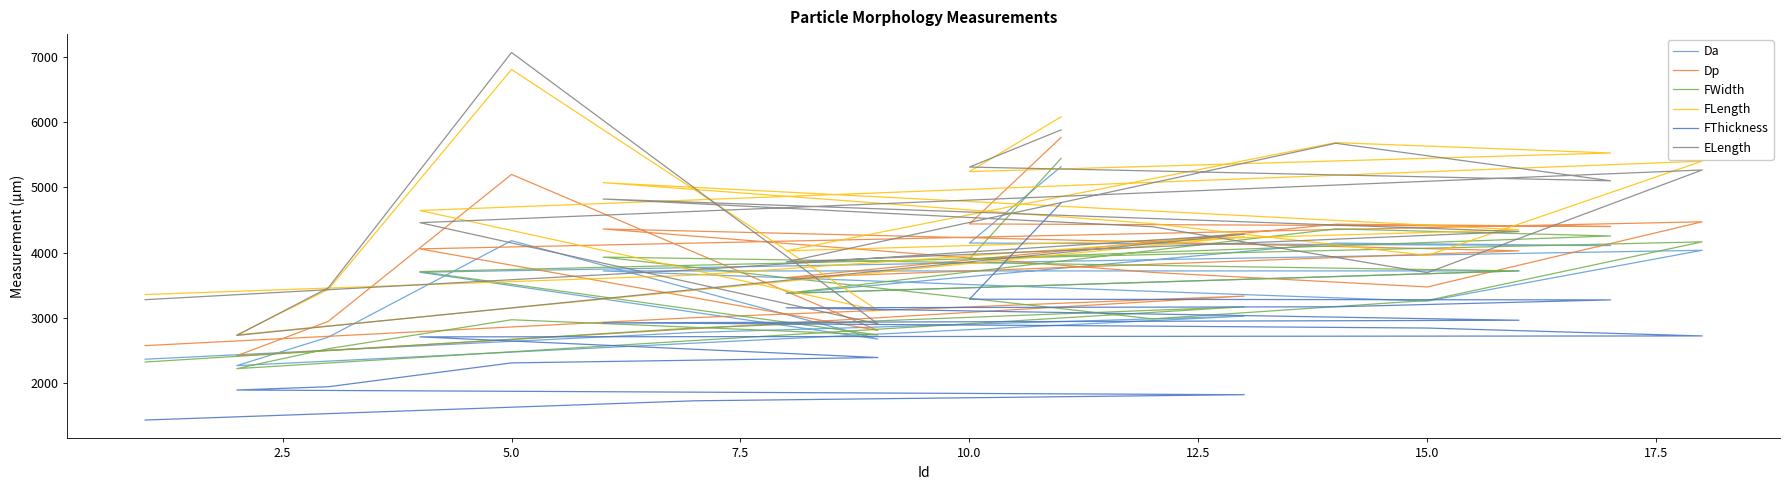

Reading right to left, what are all the values shown in this chart?

Da: 2366.9	2777.2	3027.0	2268.7	2705.2	4182.6	2675.4	3699.1	4035.4	3257.5	3406.2	3718.7	3719.7	3375.7	4145.7	4107.2	4146.8	5315.5
Dp: 2575.0	3004.1	3334.2	2419.7	2947.2	5197.4	2807.9	4057.0	4471.7	3473.8	3696.5	4362.2	4026.9	3616.1	4434.6	4399.9	4439.1	5764.0
FWidth: 2323.9	2846.1	3170.6	2222.4	2527.8	2971.5	2738.4	3709.0	4164.5	3267.2	2984.5	3931.0	3719.3	3375.7	4363.5	4254.7	3904.6	5443.1
FLength: 3357.4	3655.2	4244.6	2739.4	3436.4	6804.5	3116.5	4644.8	5400.4	3956.4	4444.1	5071.5	4348.7	4027.6	5684.5	5525.9	5240.6	6079.0
FThickness: 1435.3	1730.0	1823.4	1895.1	1945.5	2310.4	2392.9	2709.1	2723.7	2844.4	2873.7	2924.6	2964.0	3154.2	3170.1	3275.5	3285.9	4762.0
ELength: 3278.7	3737.6	4280.7	2731.2	3461.7	7065.1	2908.1	4458.4	5265.4	3692.5	4396.1	4820.8	4322.5	3856.0	5674.6	5099.9	5310.3	5879.2